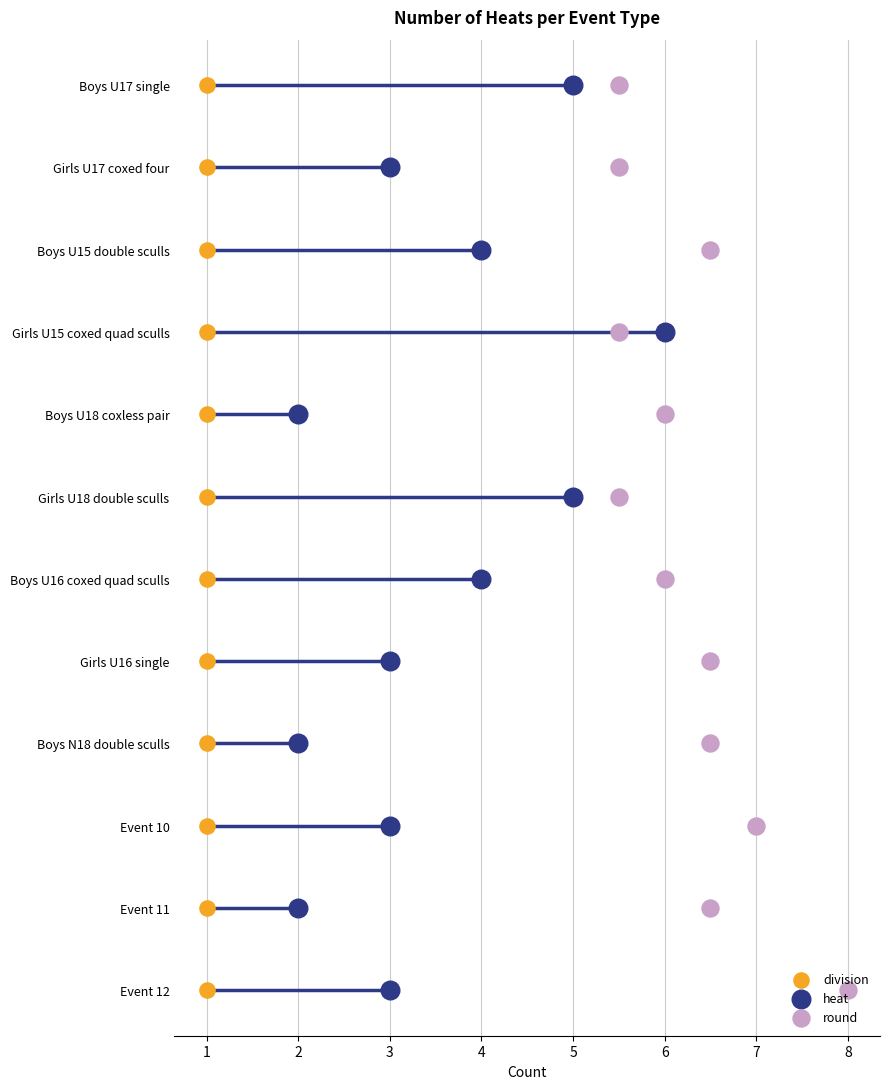

Which series contains the lowest Y value?

division